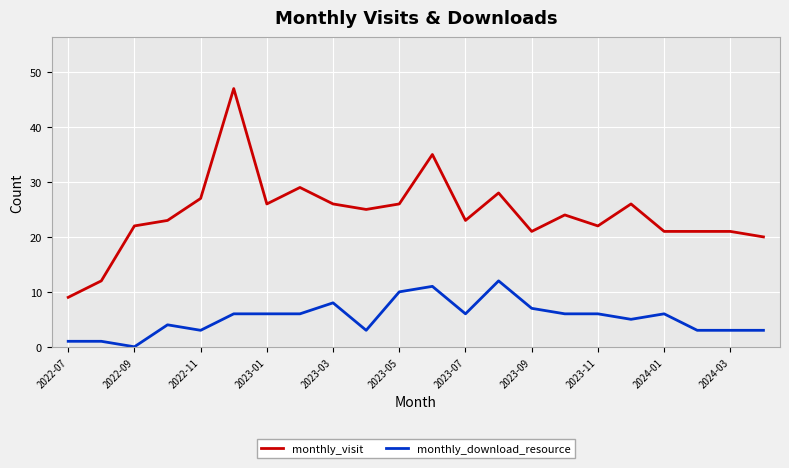

Does the chart display data point markers on the line(s)?

No